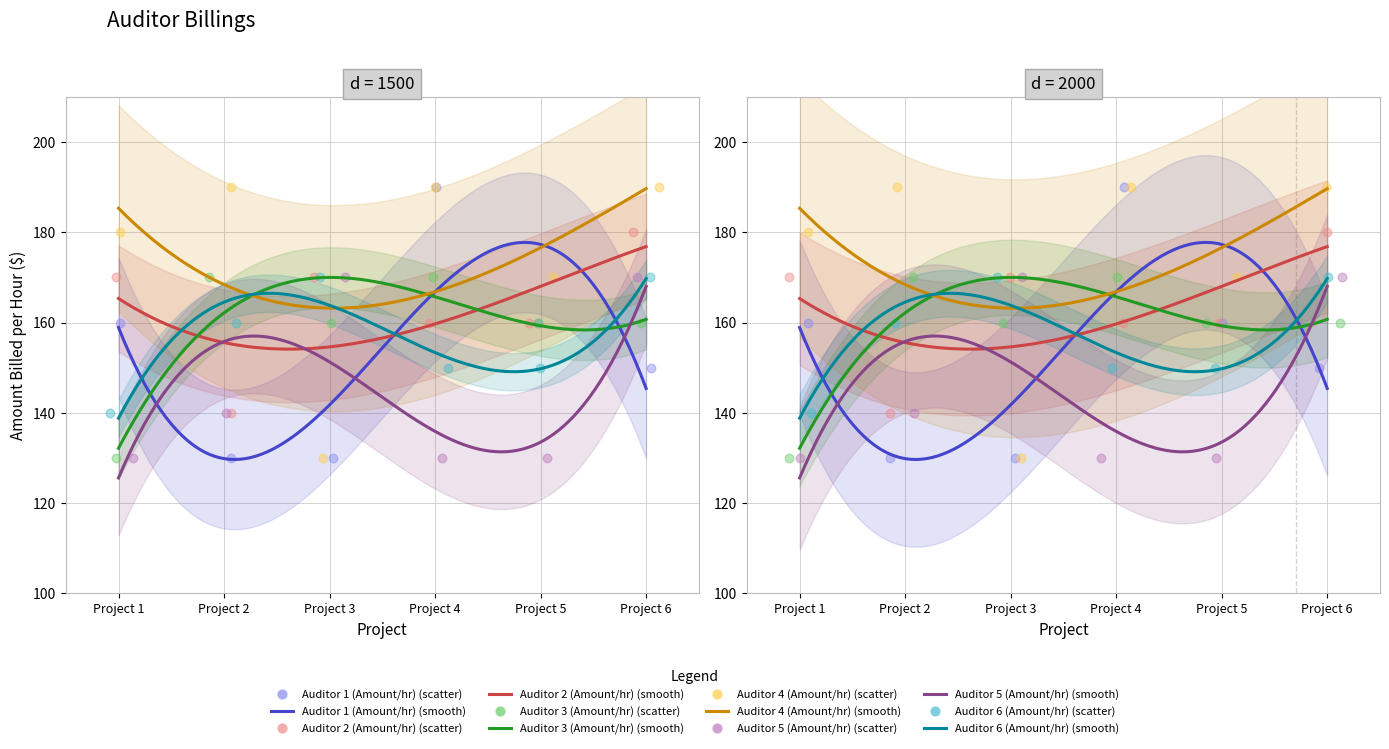

At how many categories does at least one series exceed 172?

4